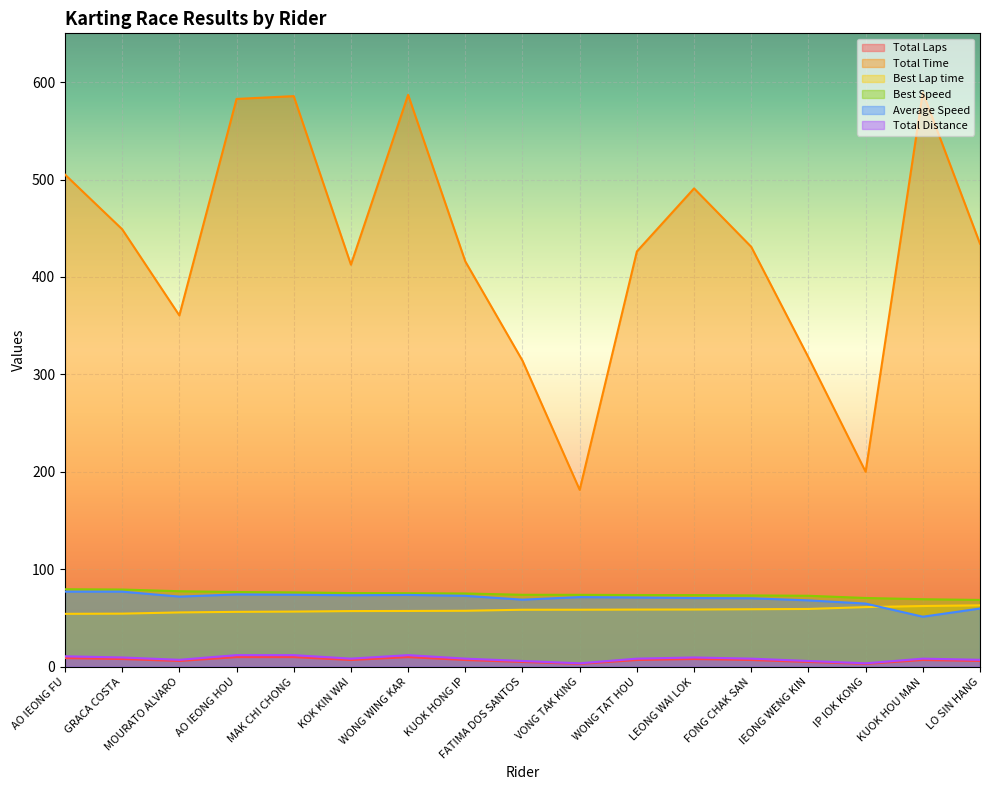

What value does the Total Laps series have at GRACA COSTA?

8.0